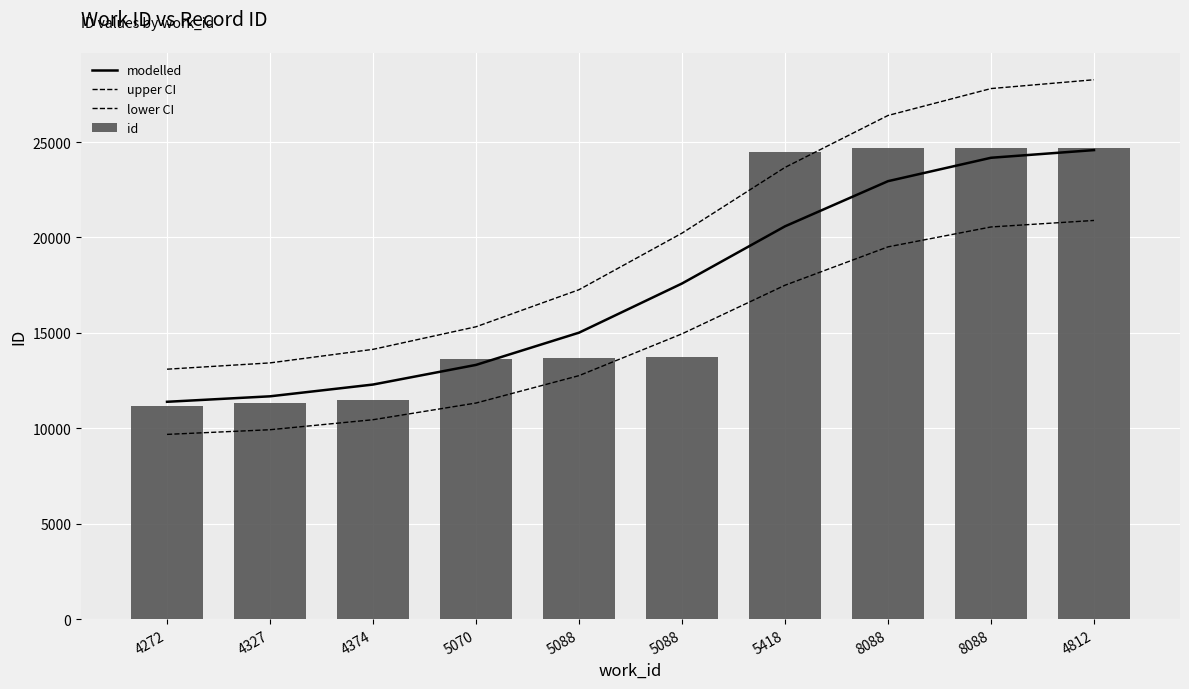

What is the difference between the second highest and minimum values in the upper CI series?

14705.0